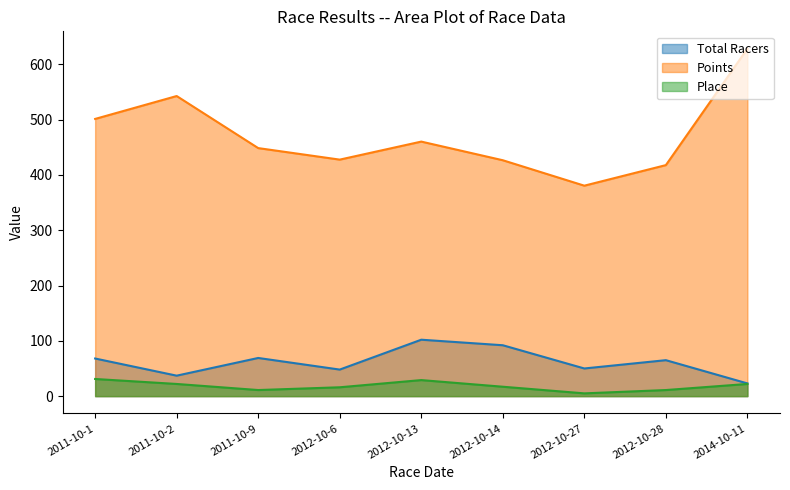

Where is the first local minimum for Total Racers?

2011-10-2